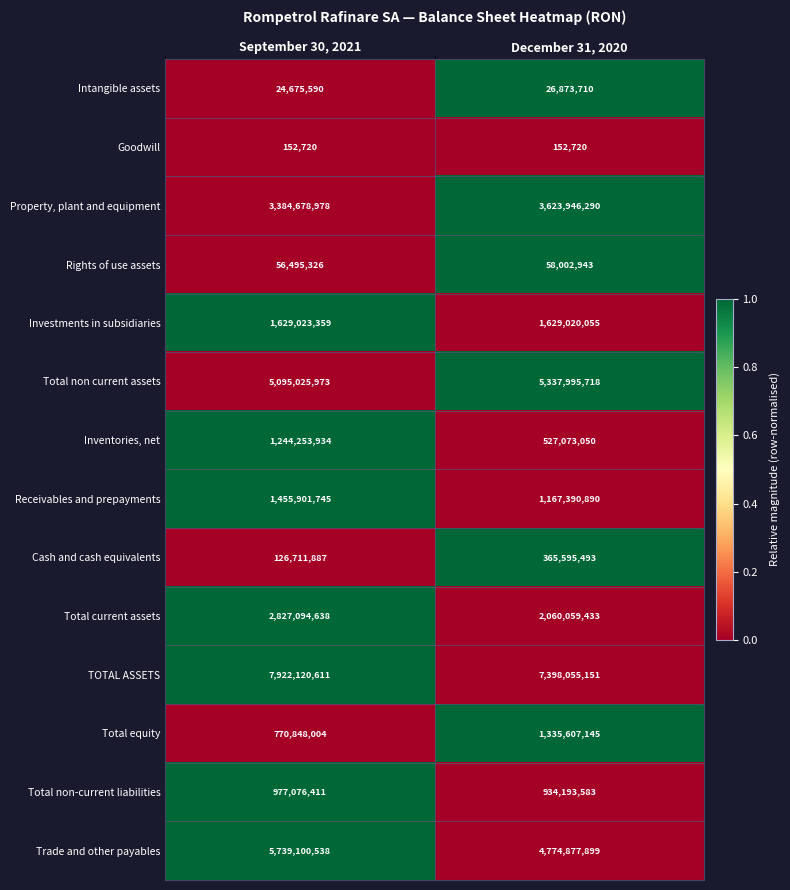

What is the highest value of the Inventories, net series?

1244253934